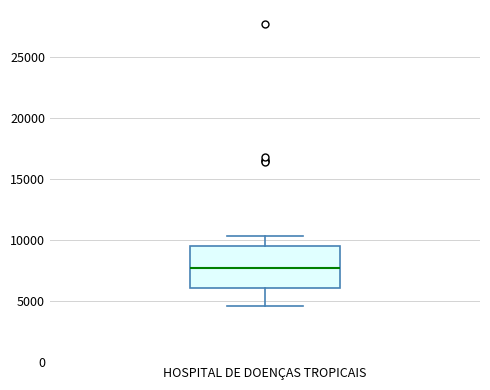

Transcribe this box plot: give where the median line is, the range the box spans, and where the two whiskers end, as read against the y-axis. The values are not printed on the chart, so give them approximately, as read against the axis.

median 7500, box 6000 to 9500, whiskers 4500 to 10500